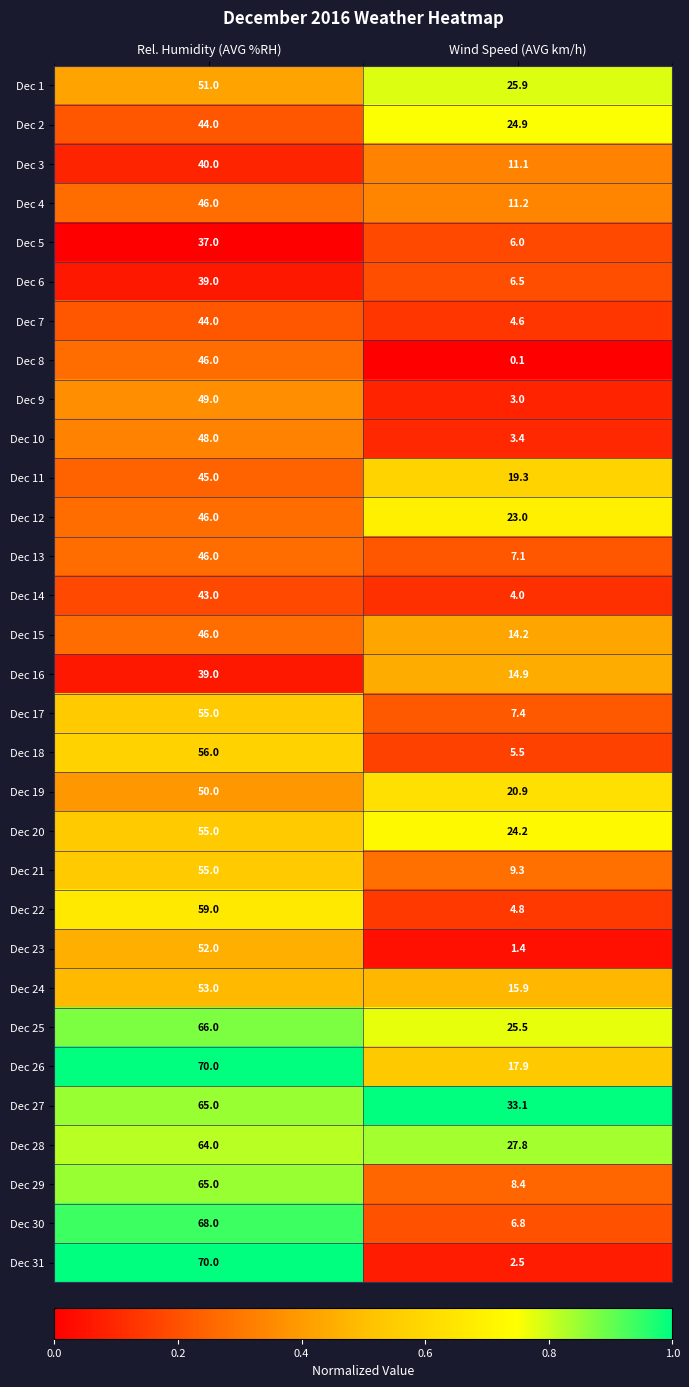

Which series has the widest spread of values?

Dec 31